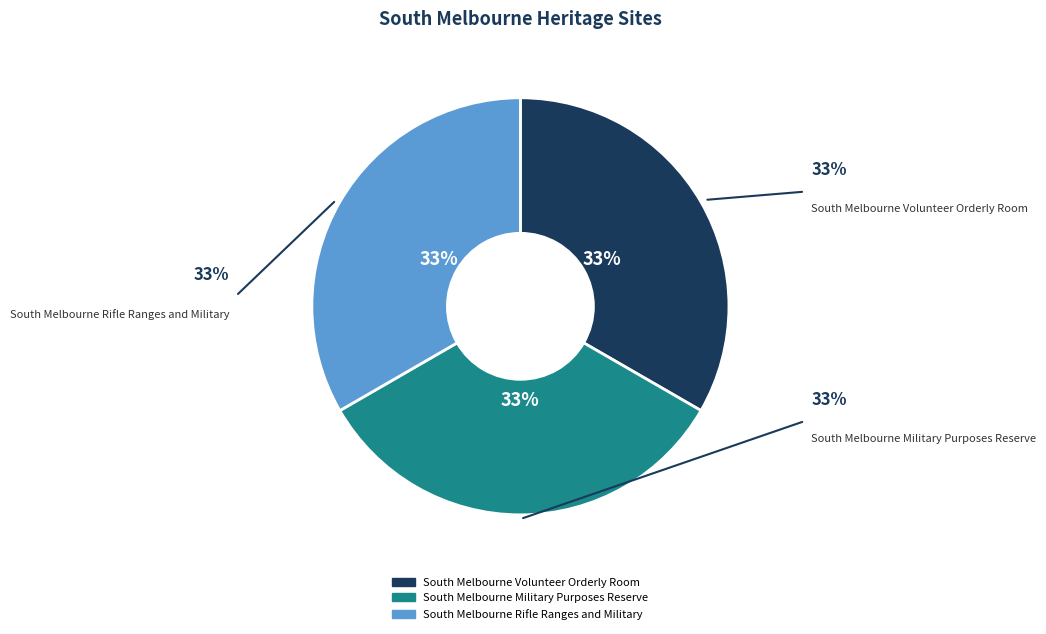

Does South Melbourne Volunteer Orderly Room represent more than half of the total?

No